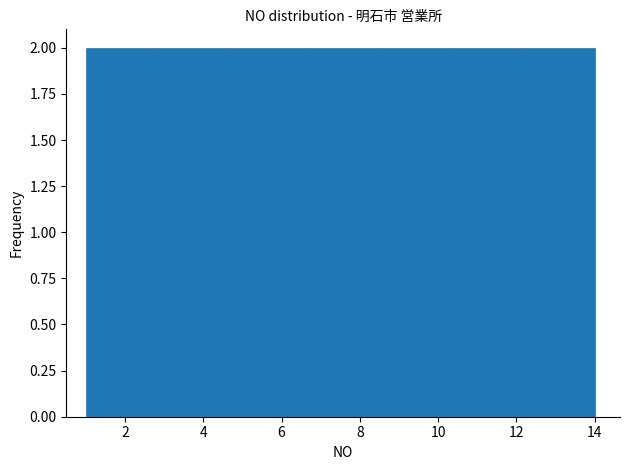

Reading left to right, list every bar in this chart as the range it spans on the x-axis followed by its height. Neither the bar edges nor the heights are printed on the chart, so give them approximately, as read against the axes.

1.0 to 2.8: 2
2.8 to 4.8: 2
4.8 to 6.6: 2
6.6 to 8.4: 2
8.4 to 10.2: 2
10.2 to 12.2: 2
12.2 to 14.0: 2